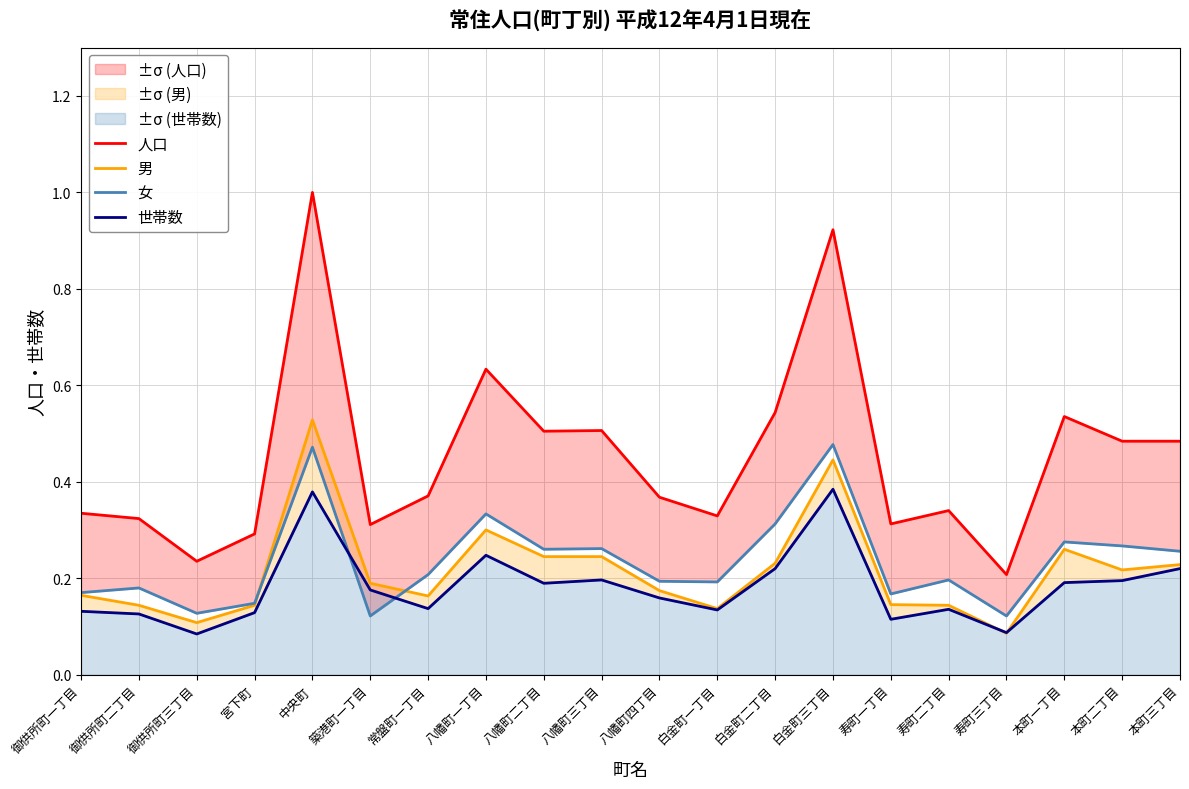

What is the approximate value of 男 at 寿町一丁目?

0.1